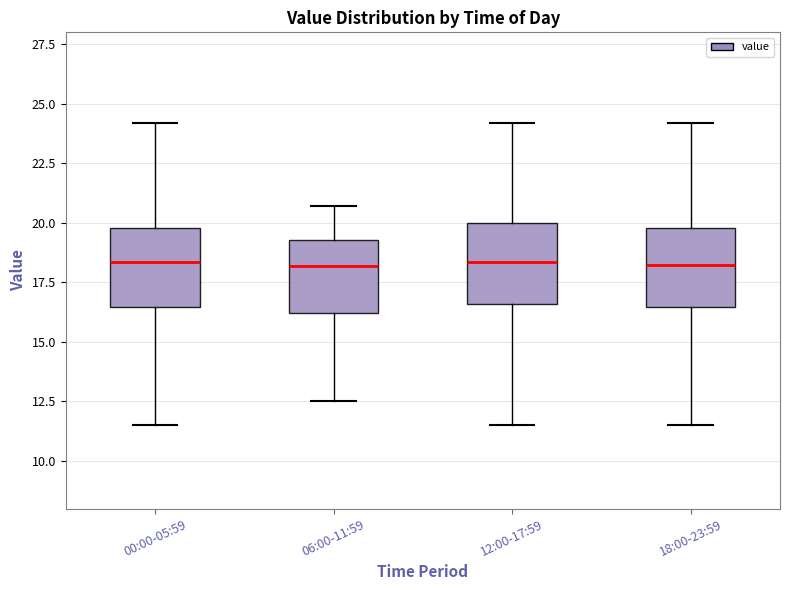

Where is the lower edge of the box for 18:00-23:59 on the y-axis? The values are not printed on the chart, so give them approximately, as read against the axis.

16.5